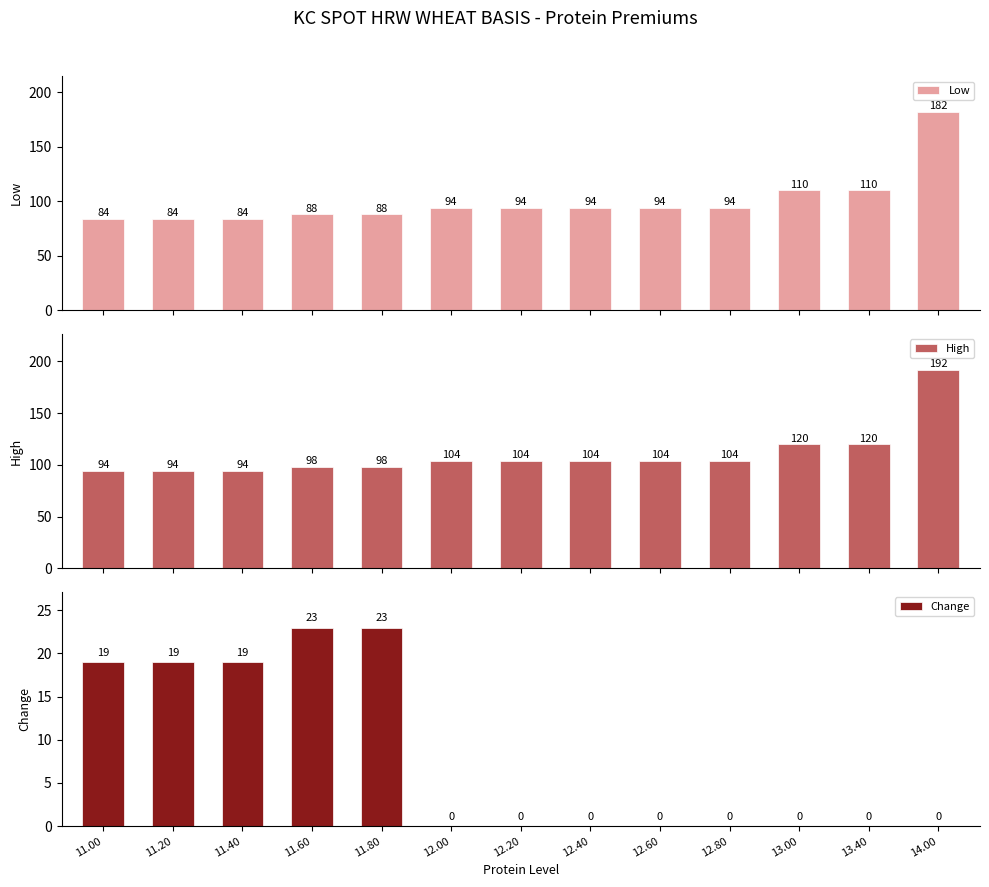

At which category is the sum across all series the highest?

14.00